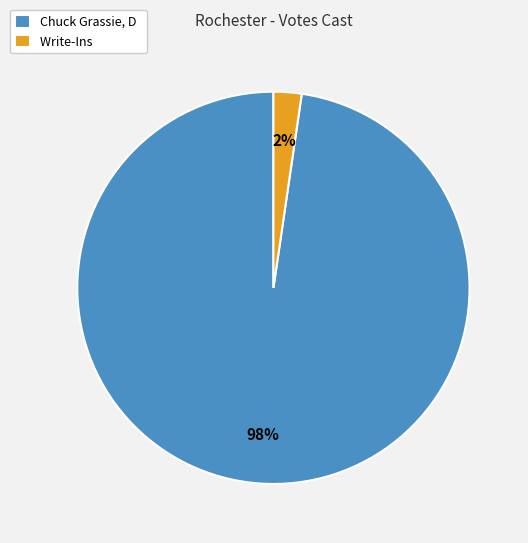

To the nearest percent, what percentage of the pie is Write-Ins?

2%